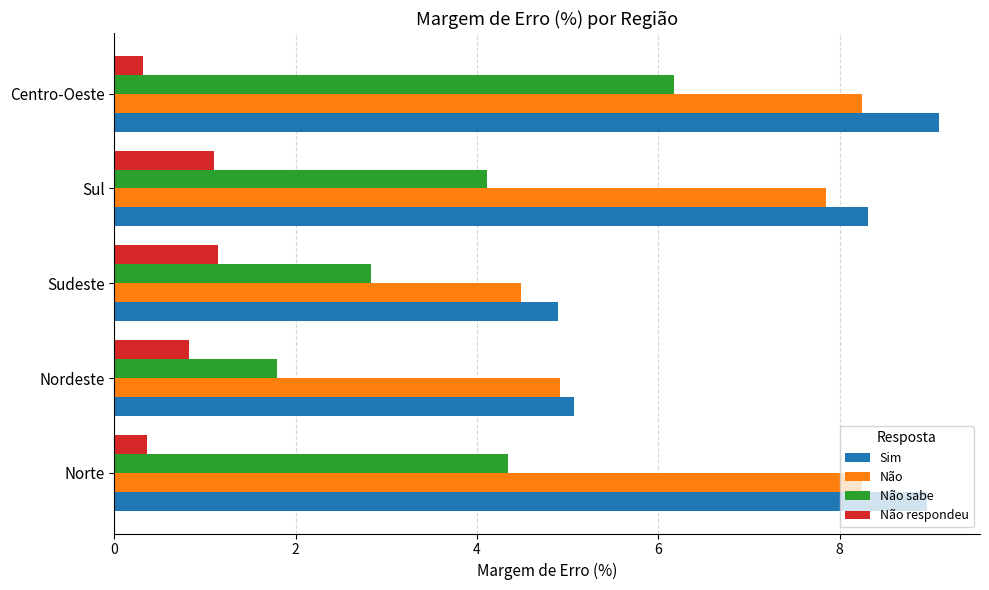

Which series has the largest total across all categories?

Sim